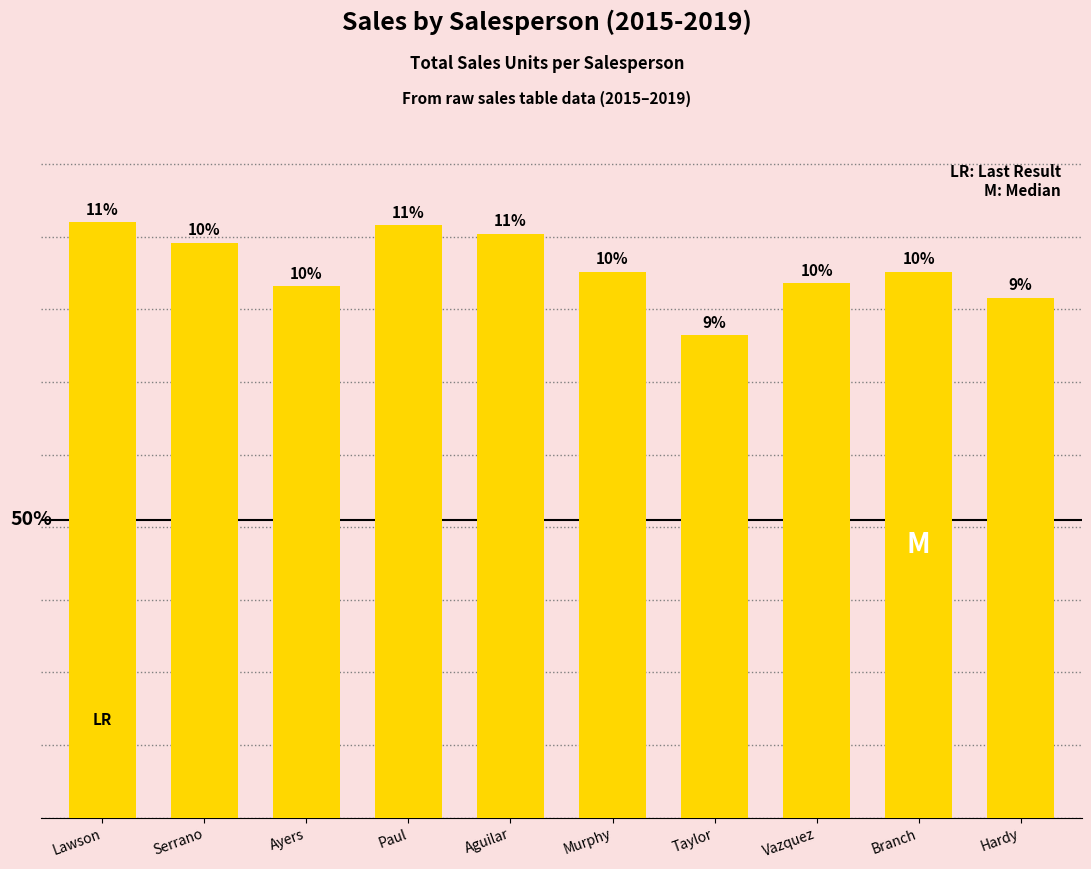

What is the change in value from Serrano to Hardy?

-19